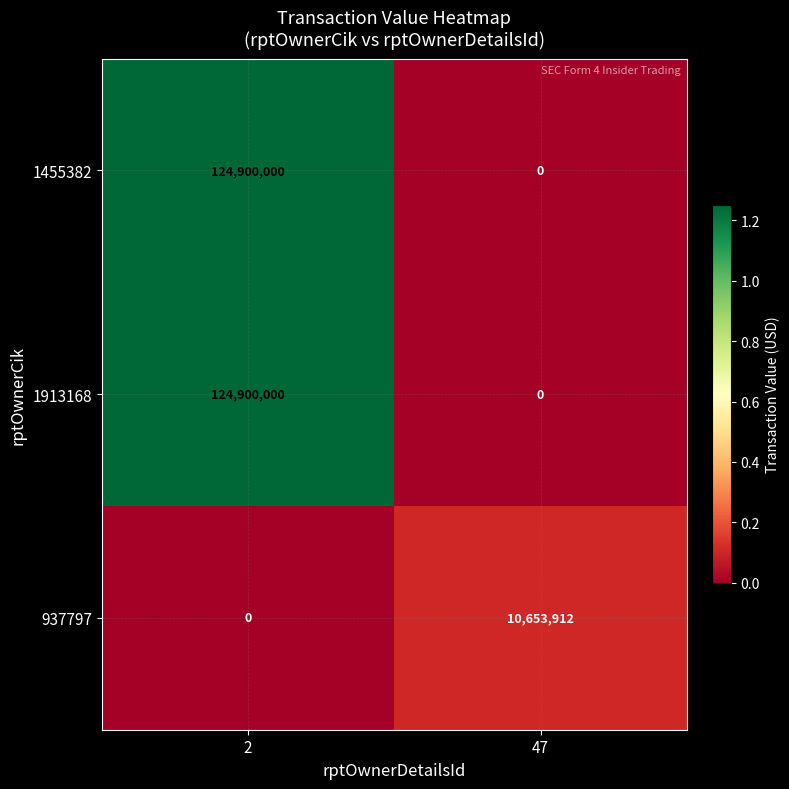

What is the difference between the 937797 values at 2 and 47?

10653912